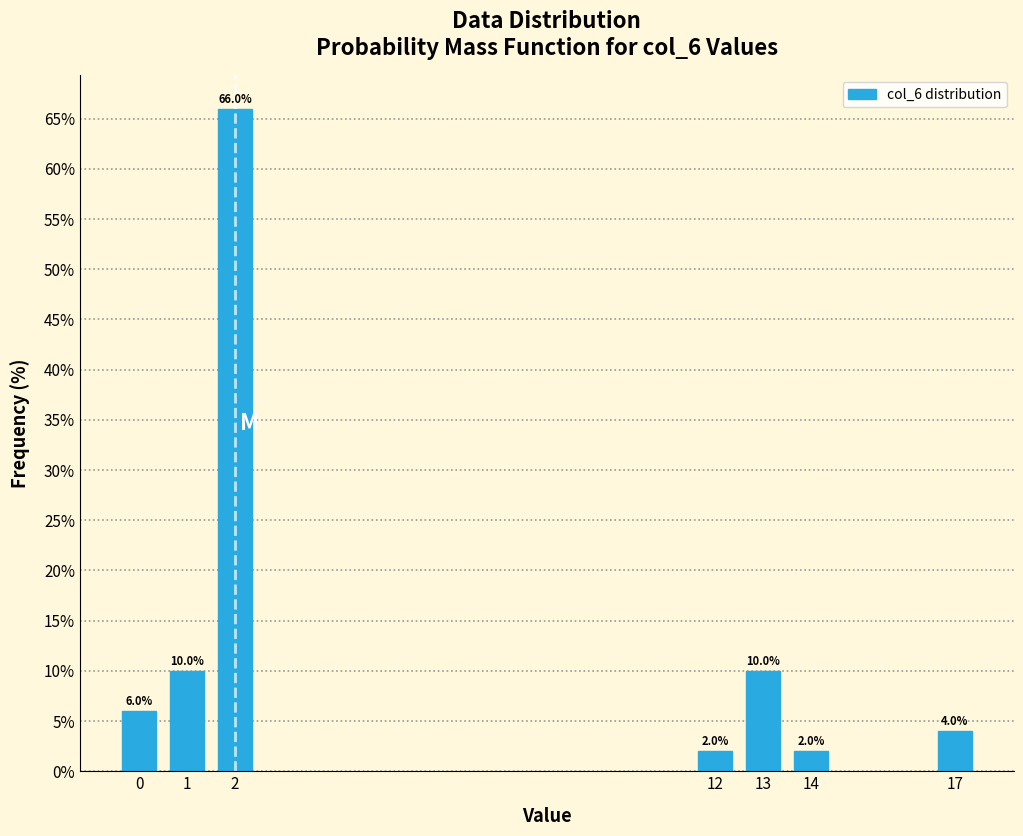

Reading left to right, what are all the values shown in this chart?

6	10	66	2	10	2	4